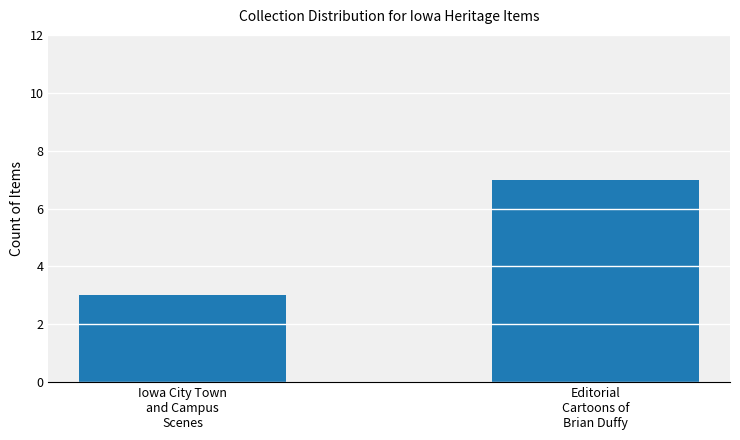

Reading right to left, extract all data points from this chart.

Editorial
Cartoons of
Brian Duffy=7	Iowa City Town
and Campus
Scenes=3